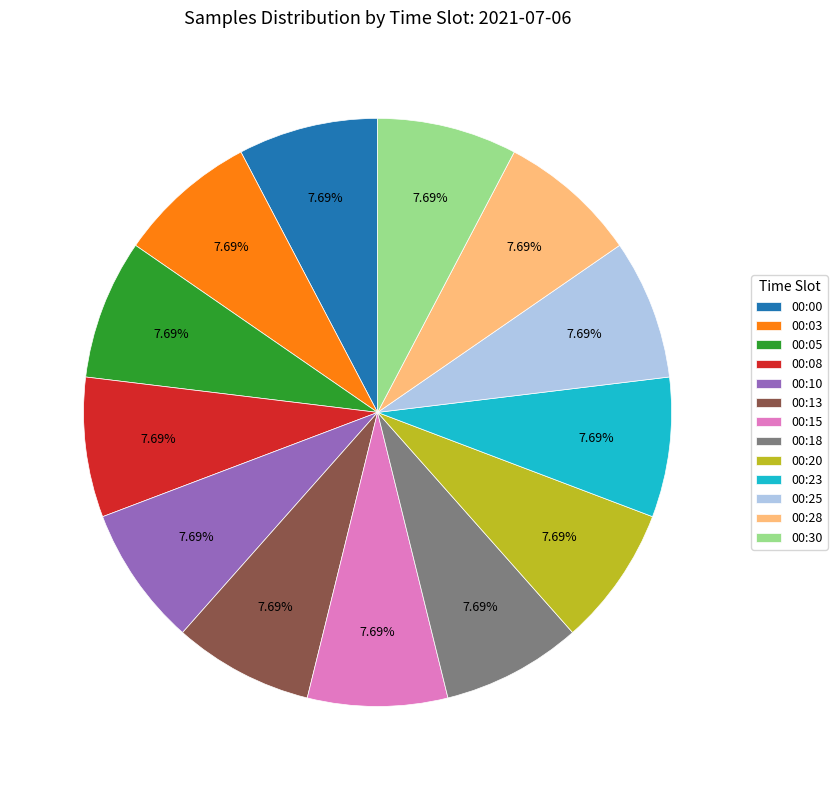

Is there any slice that represents more than half of the pie?

No